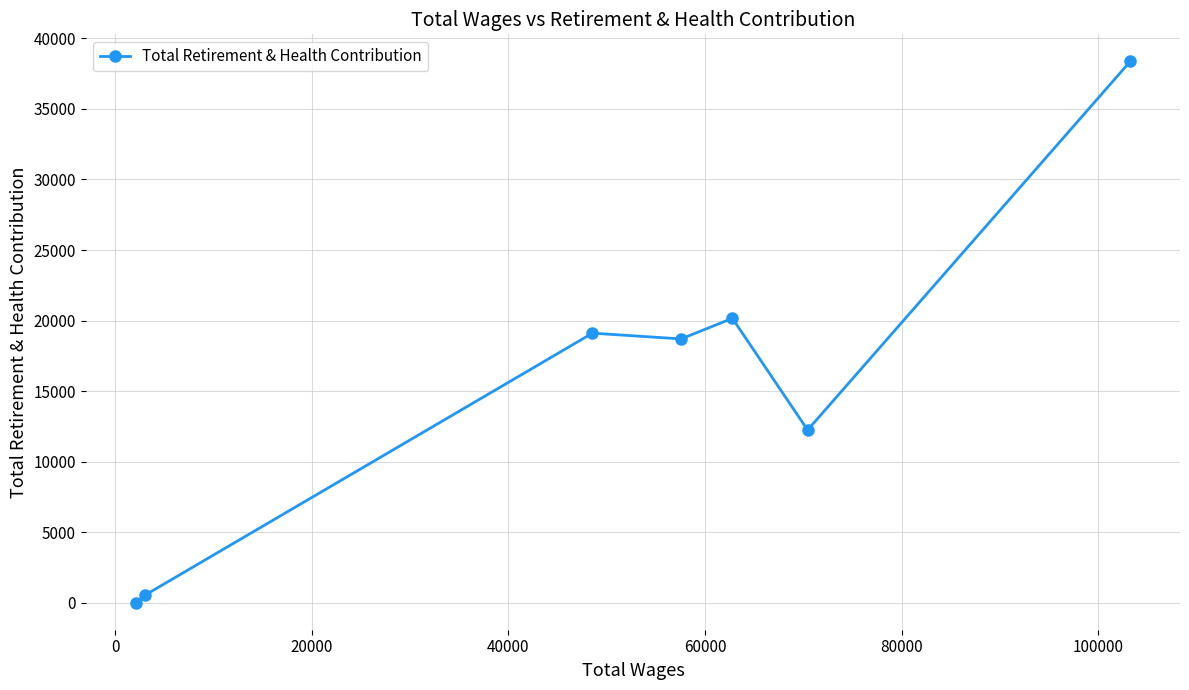

What is the value of the 7th point from the left?

38372